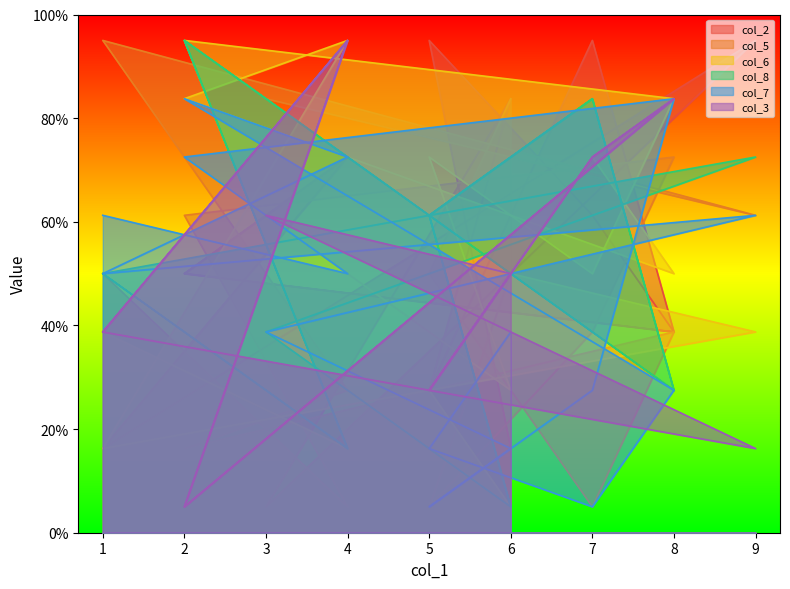

What is the spread (max minus min) of values at 7?

78.8